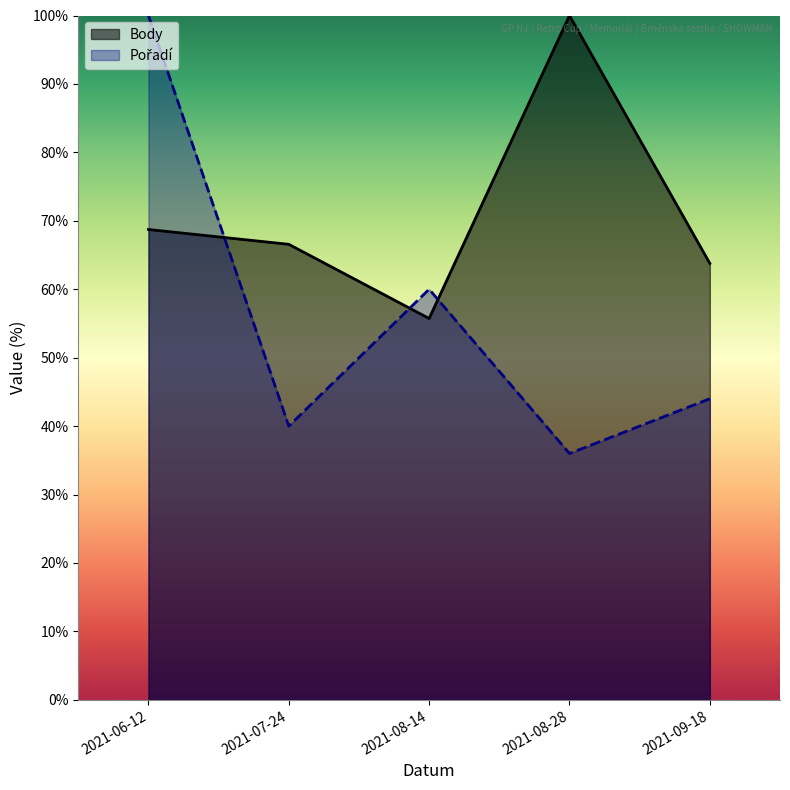

Does the chart display data point markers on the line(s)?

No